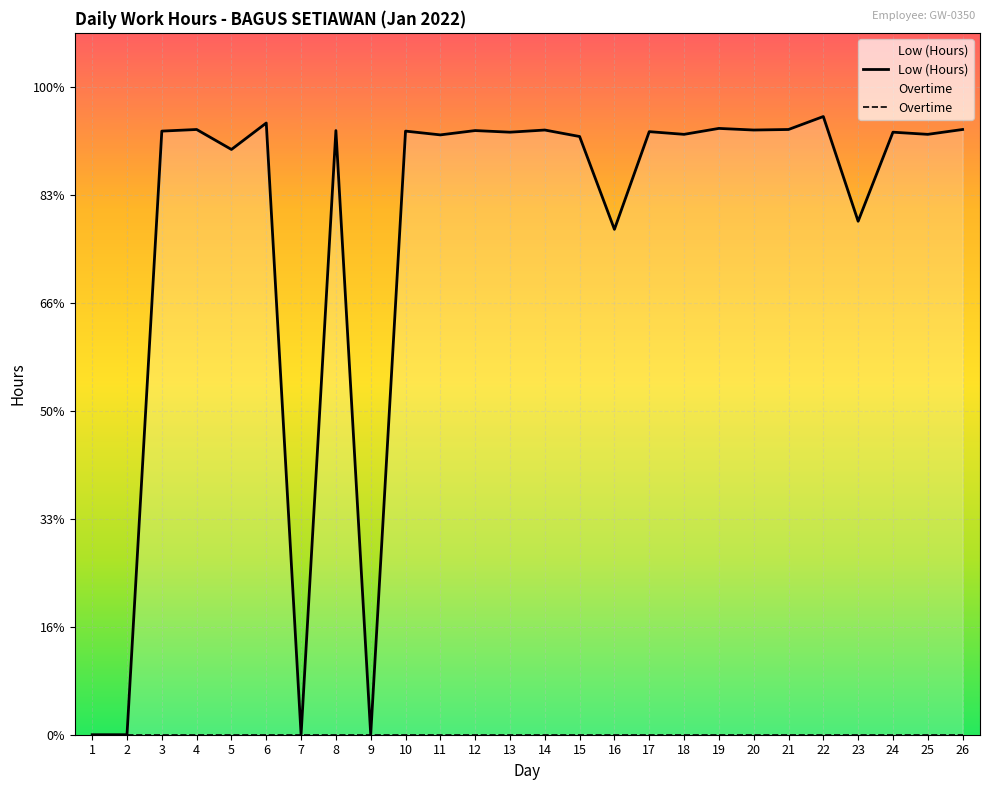

Which series changed the most between 3 and 10?

Low (Hours)